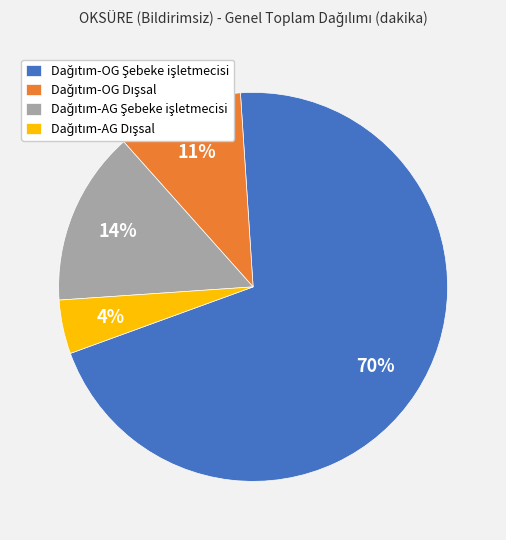

To the nearest percent, what is the average slice percentage?

25%